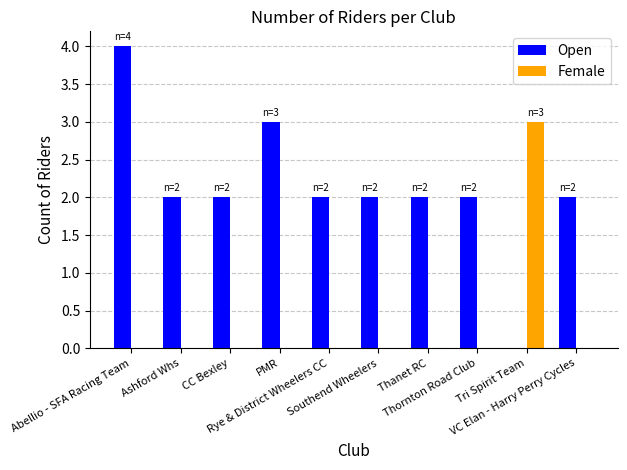

Is it true that Open equals 2 at Thanet RC?

True